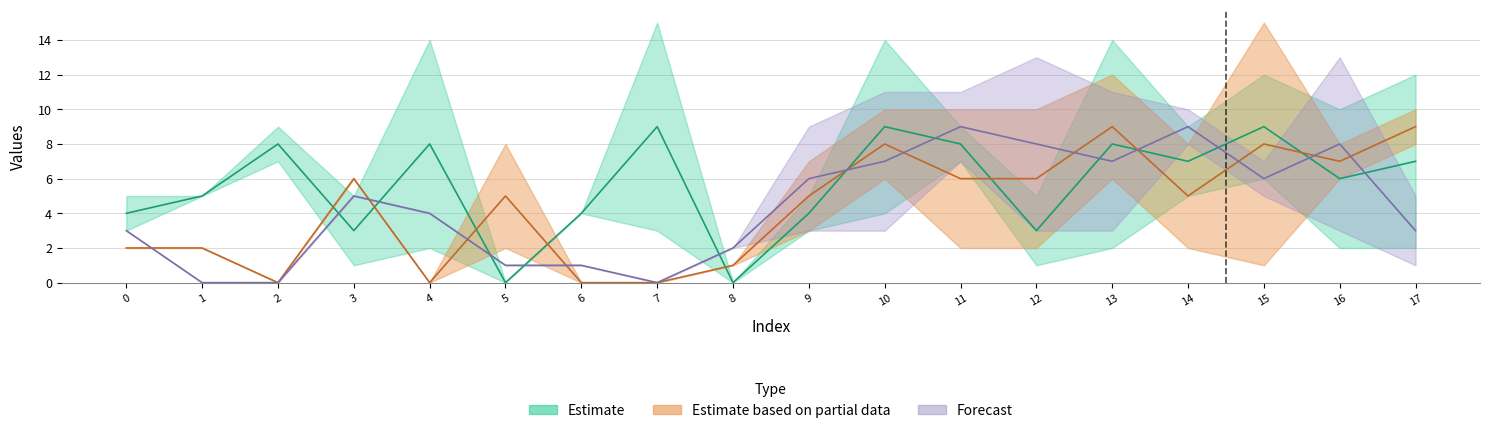

The col_9 series shows -4 at 2. True or false?

False